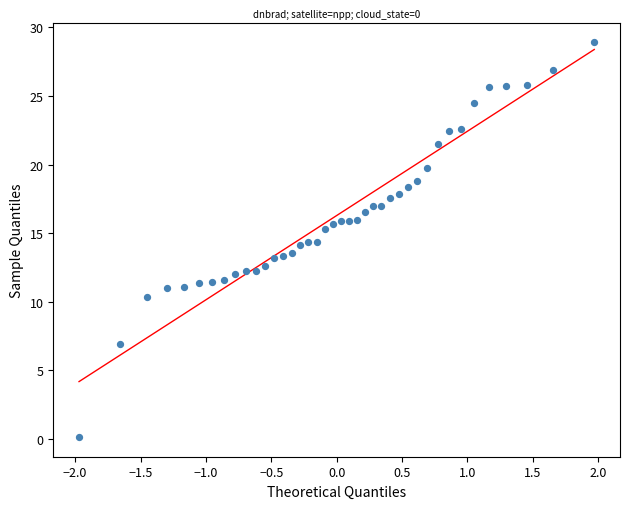

What is the range of Y values (max minus min)?

28.8